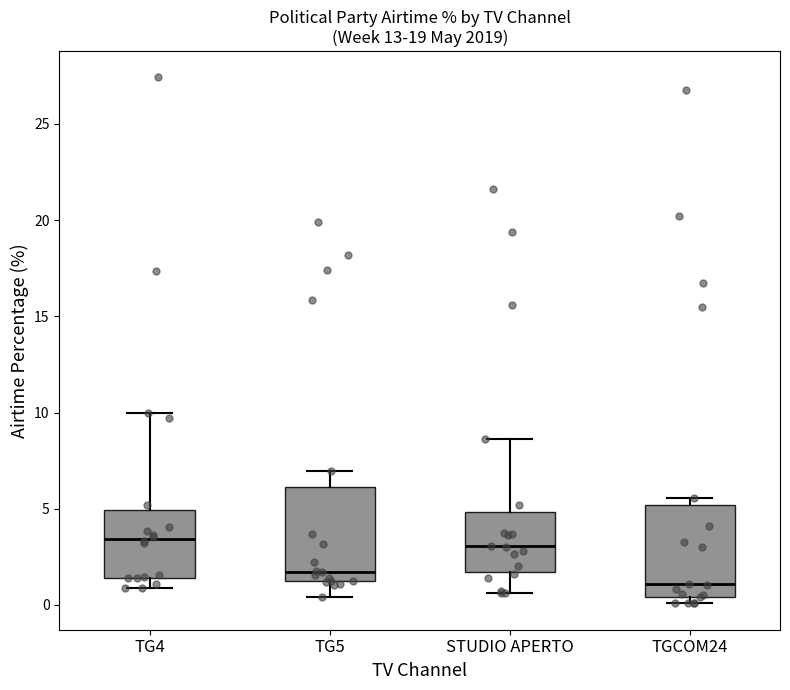

Where is the lower edge of the box for TG4 on the y-axis? The values are not printed on the chart, so give them approximately, as read against the axis.

1.5